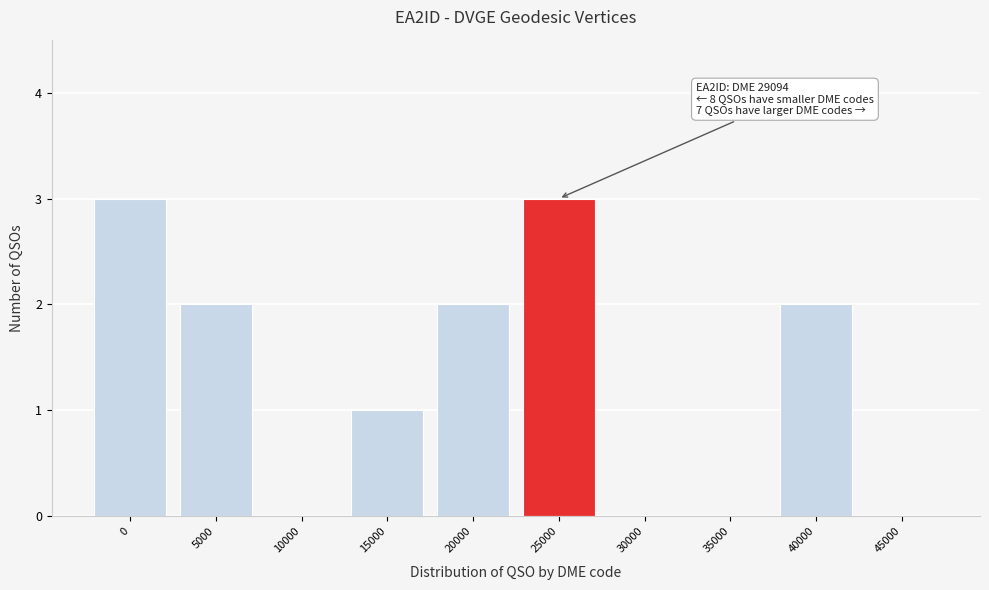

Reading left to right, extract all data points from this chart.

0=3	5000=2	10000=0	15000=1	20000=2	25000=3	30000=0	35000=0	40000=2	45000=0